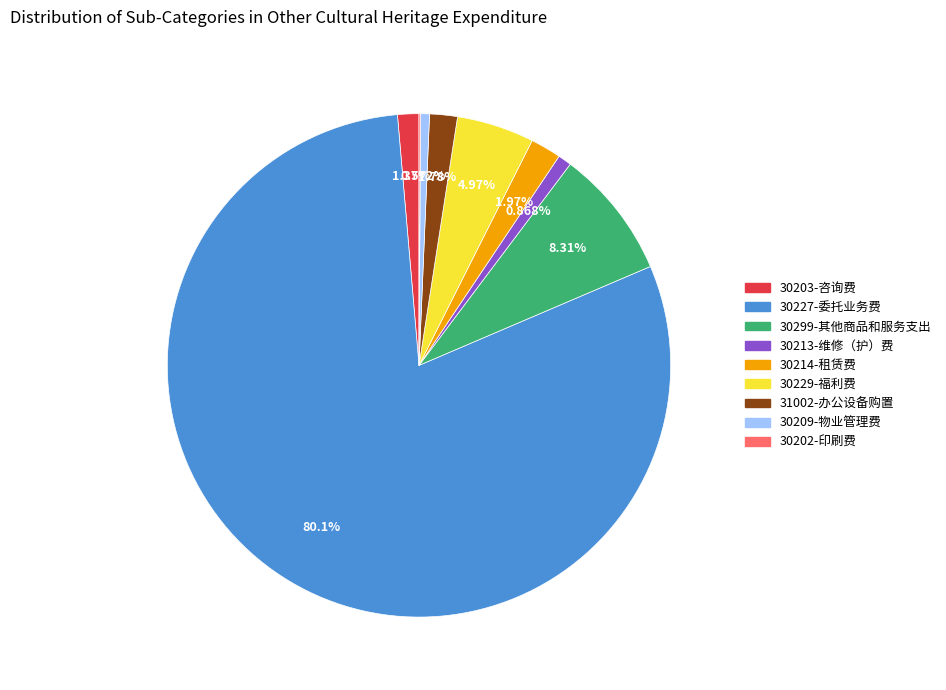

To the nearest percent, what is the average slice percentage?

11%